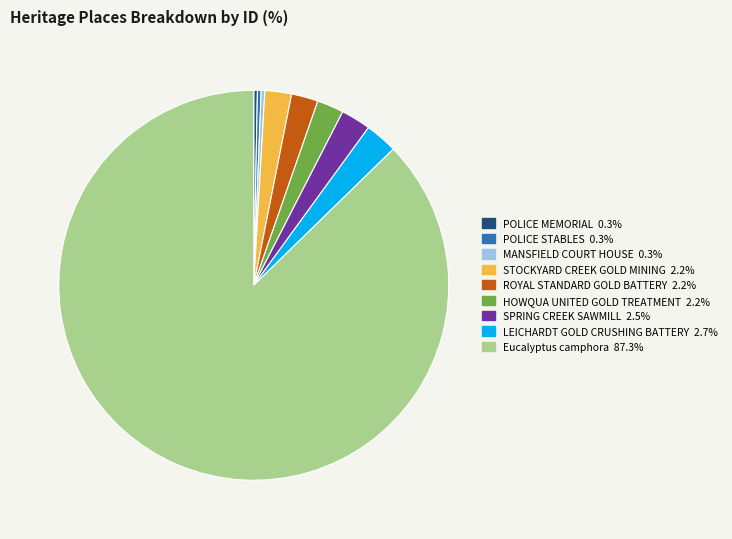

What is the majority slice?

Eucalyptus camphora